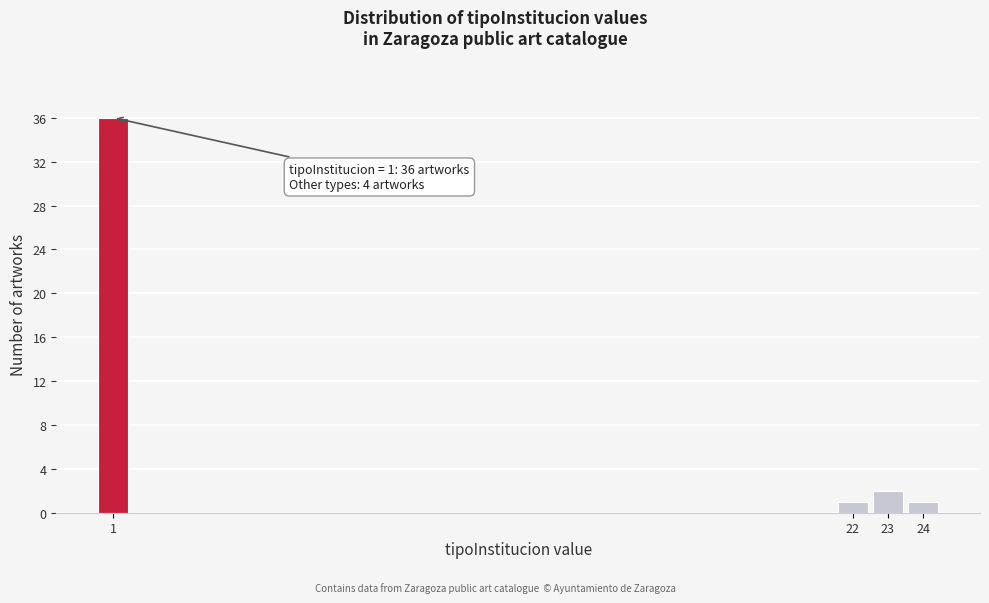

Reading right to left, transcribe all the data shown in this chart.

24=1	23=2	22=1	1=36